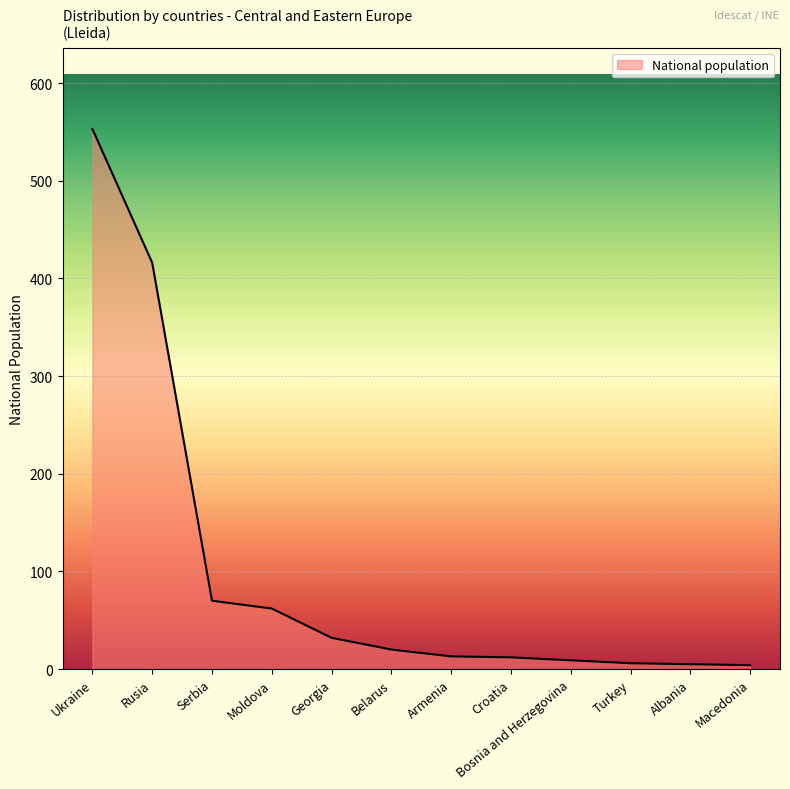

Which has a higher value, Rusia or Ukraine?

Ukraine